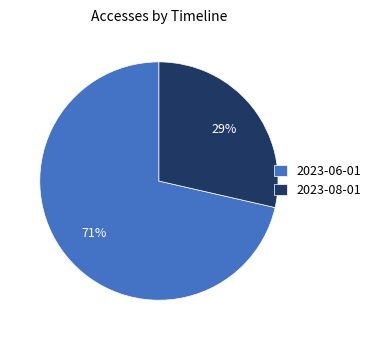

Combined, do 2023-06-01 and 2023-08-01 account for over 50%?

Yes